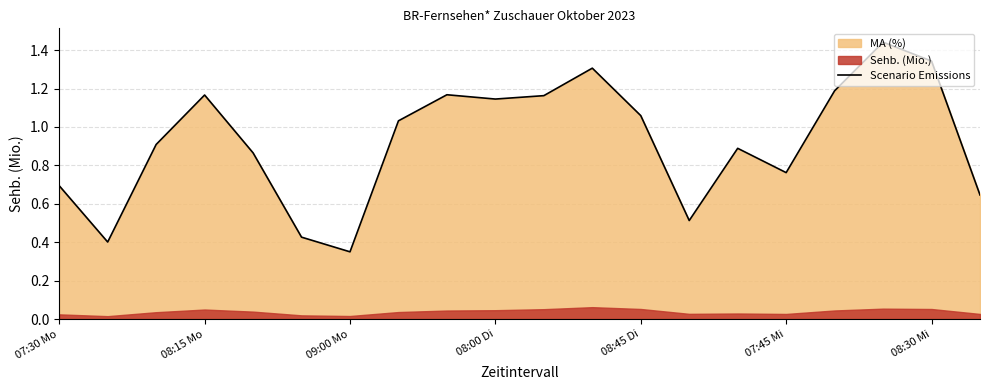

Count the number of categories in the chart.

20